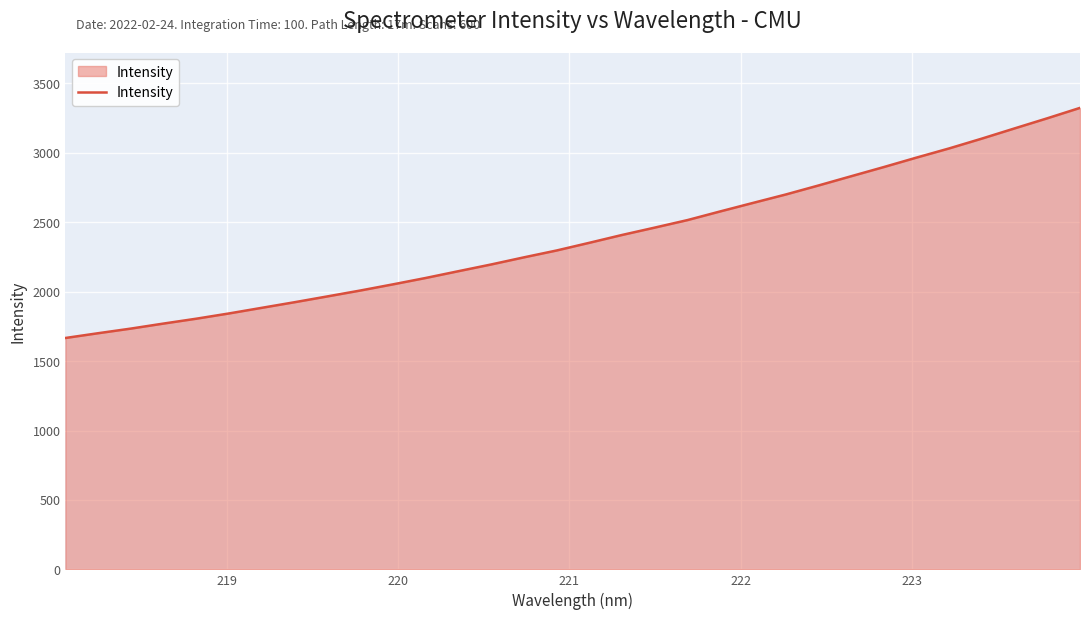

Reading left to right, extract all data points from this chart.

1666.7	1701.1	1734.5	1770.8	1805.8	1843.8	1884.2	1924.6	1966.3	2008.5	2053.0	2099.0	2147.9	2196.4	2247.6	2297.1	2352.5	2408.9	2462.0	2516.1	2578.5	2639.7	2700.2	2765.1	2831.8	2898.0	2966.1	3032.4	3103.0	3176.5	3249.3	3324.2